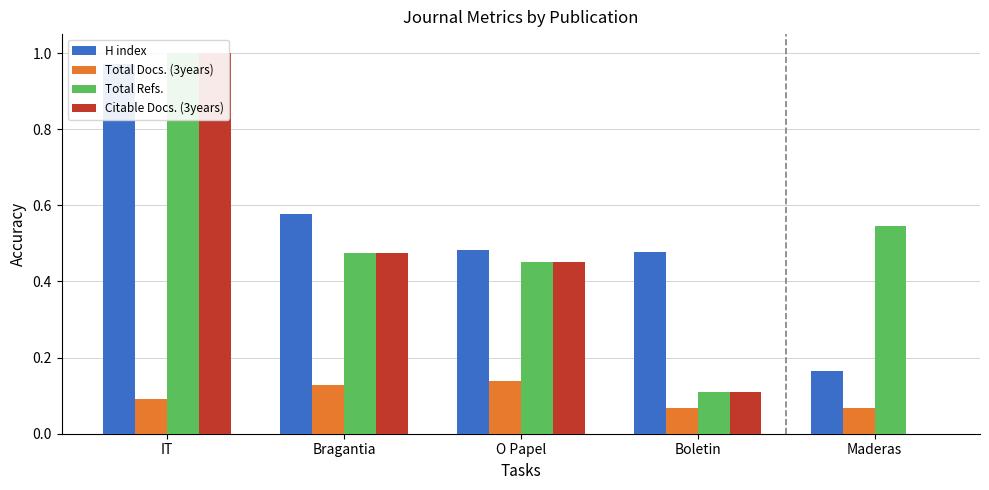

Between IT and Boletin, which is larger?

IT